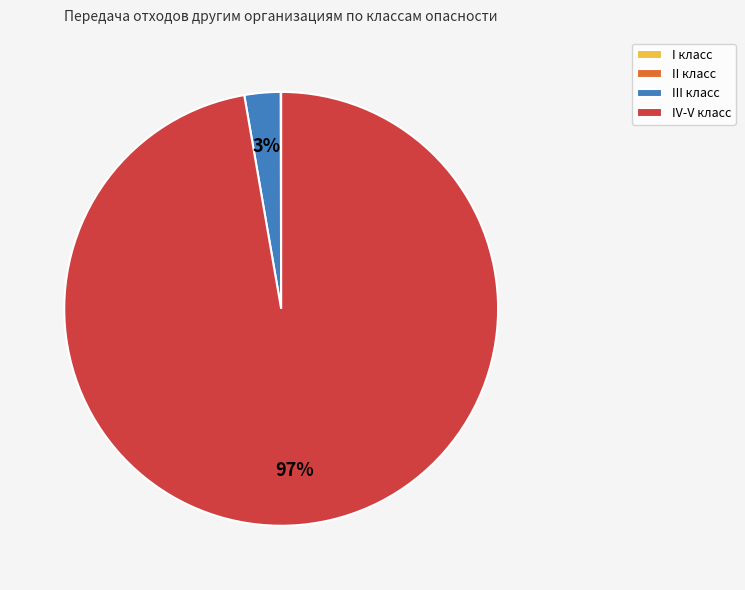

What percentage is the IV-V класс slice, to the nearest percent?

97%